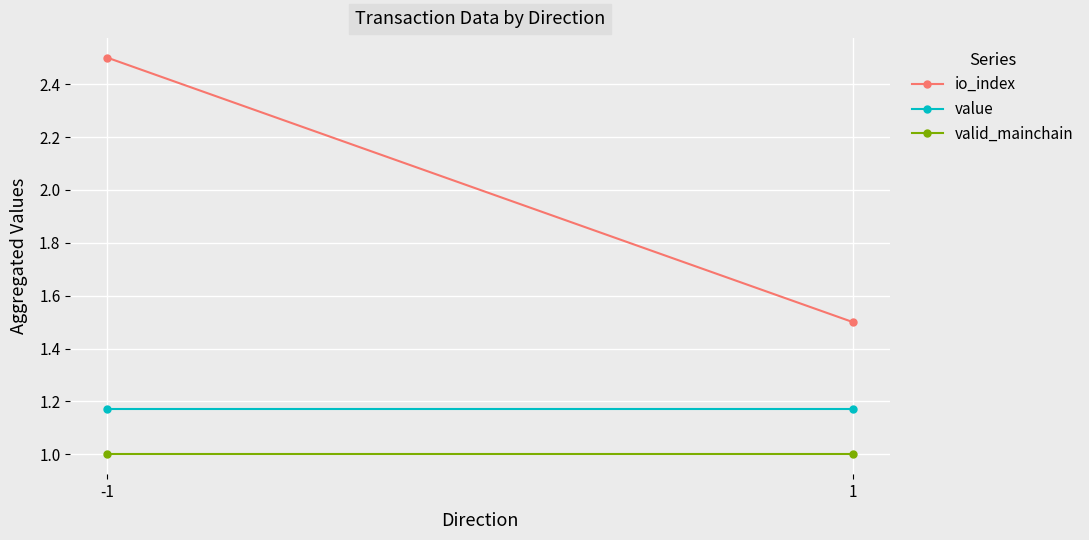

Which series changed the most between -1 and 1?

io_index